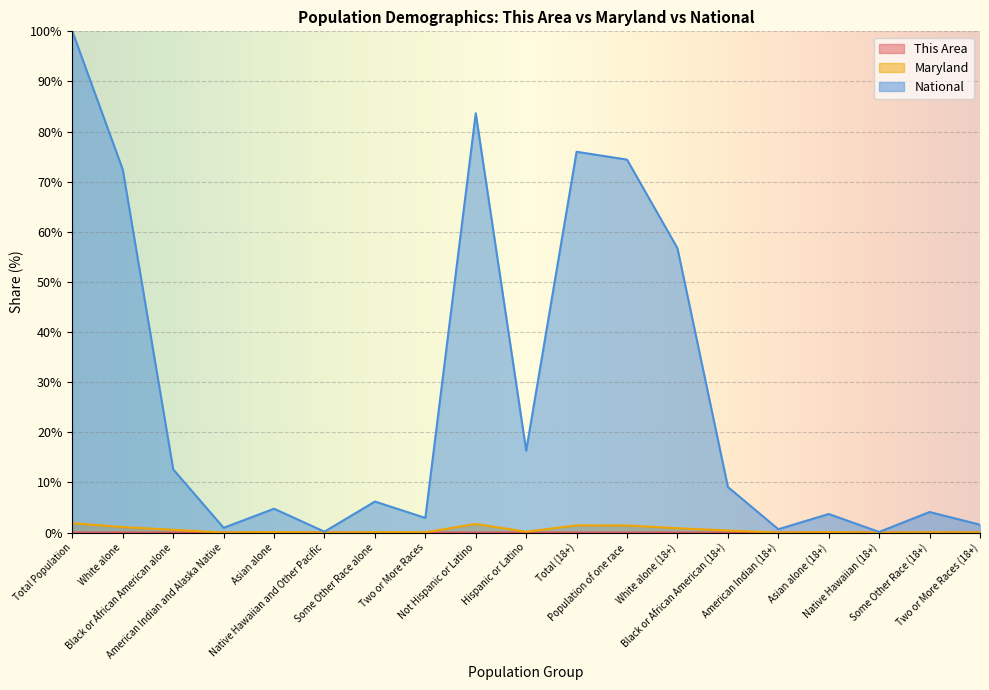

How many lines are shown in the chart?

3